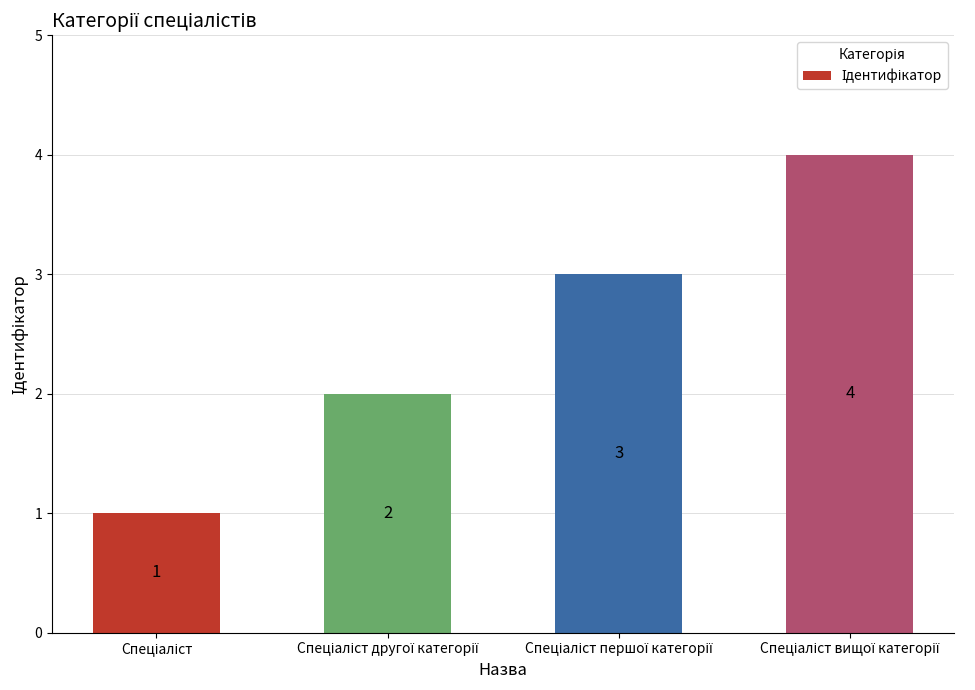

What is the maximum value shown in the chart?

4